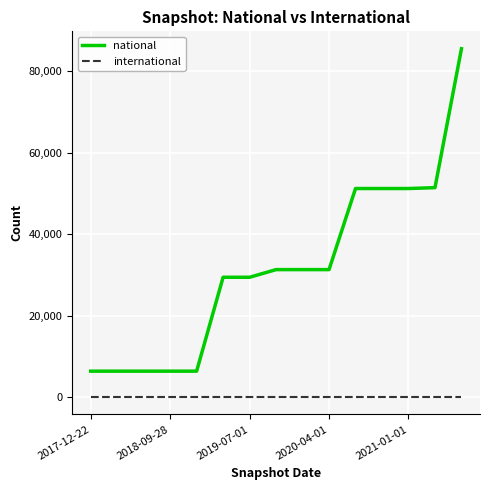

List the series in order of their overall mean, highest first.

national, international